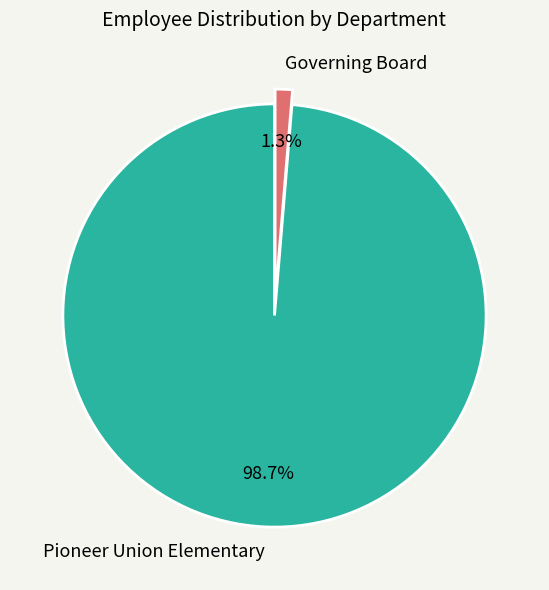

Count the number of slices in the pie.

2